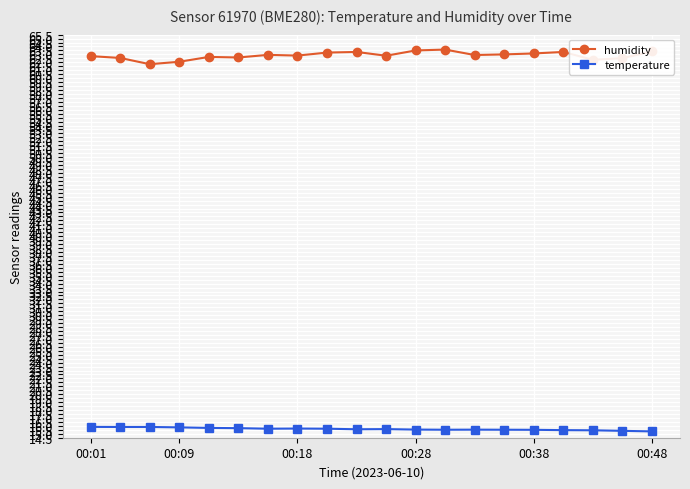

What is the value of the humidity point at the 8th from the left?

62.9